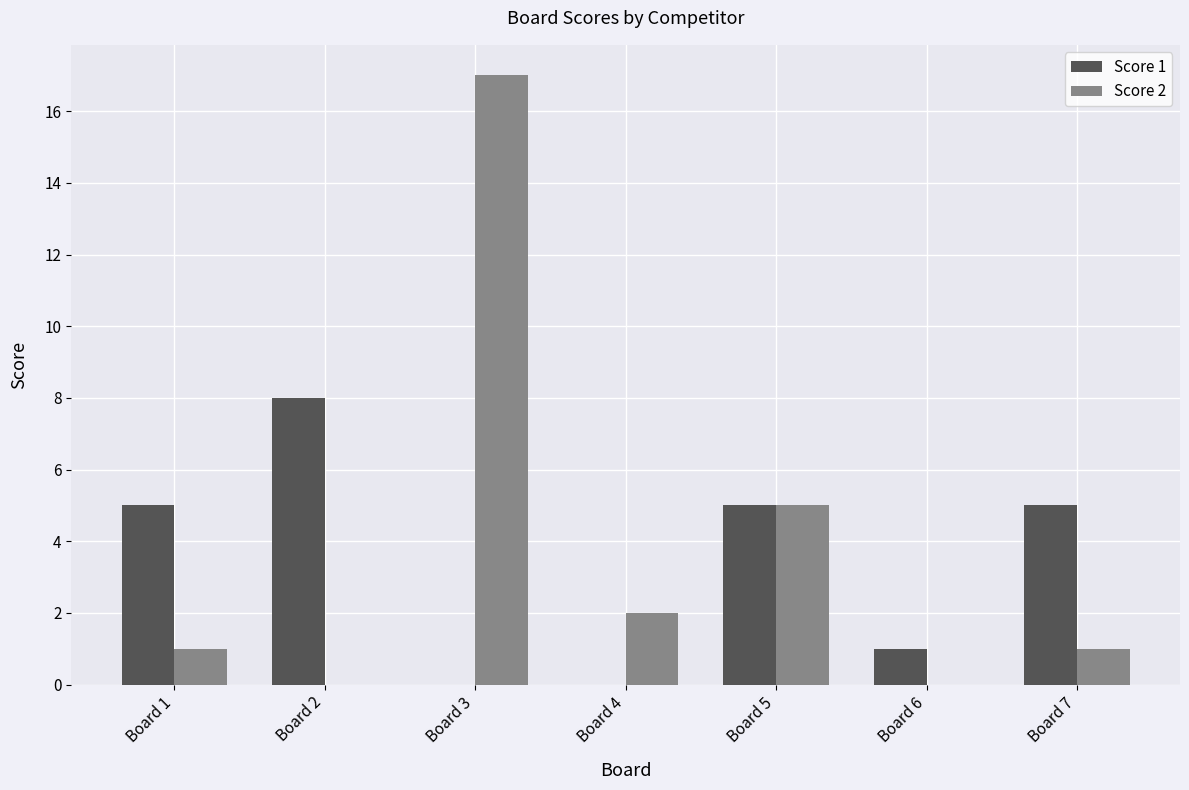

Is it true that Score 2 equals 1 at Board 7?

True